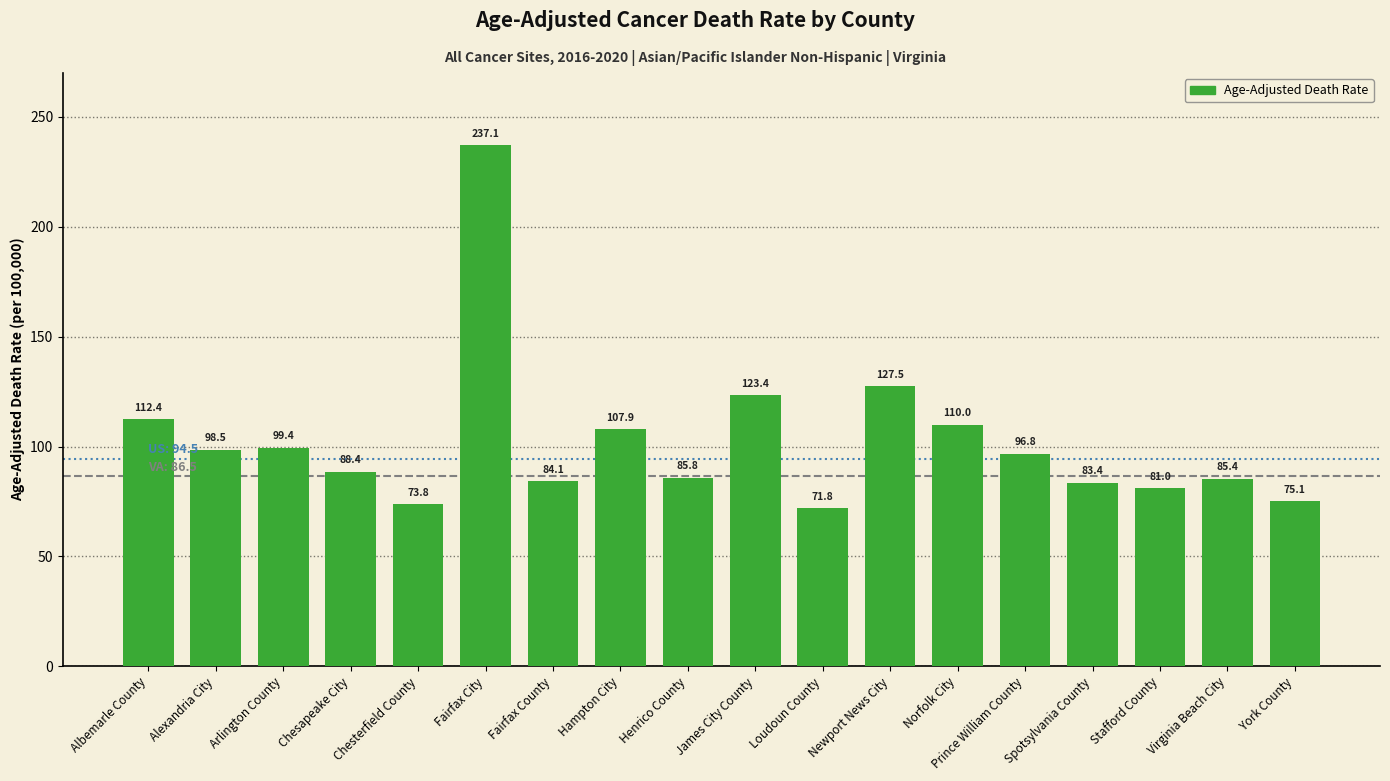

What is the ratio of the value at Chesterfield County to the value at Chesapeake City?

0.8